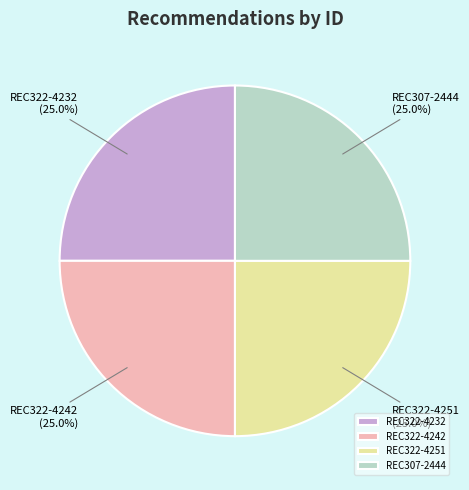

Approximately how many times larger is the value at REC322-4242 compared to REC322-4232?

1.0